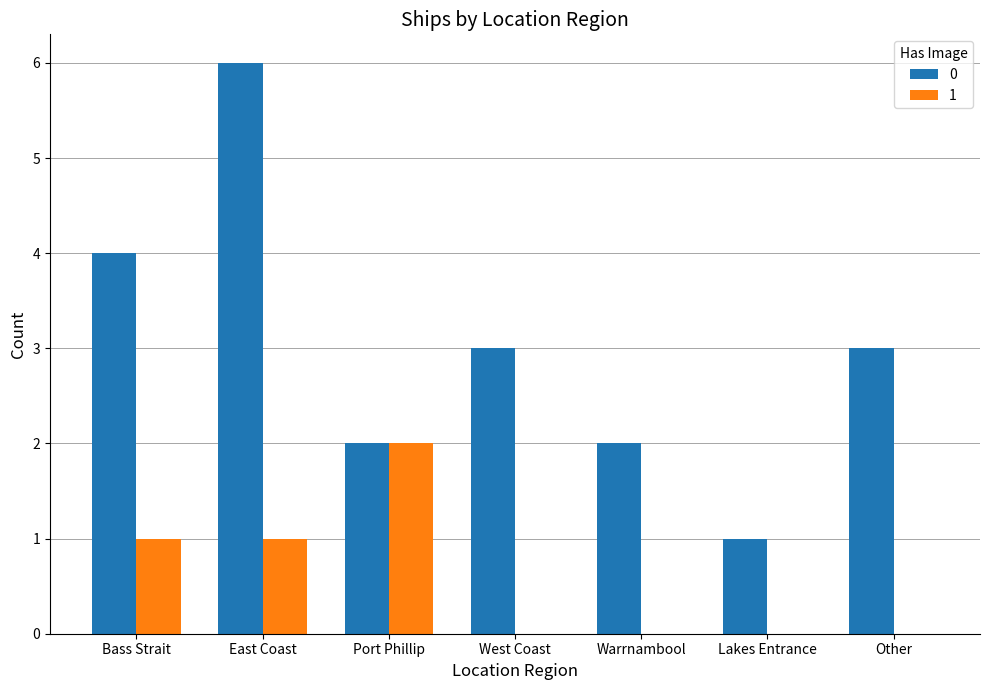

The value of 0 at Warrnambool is 3. True or false?

False